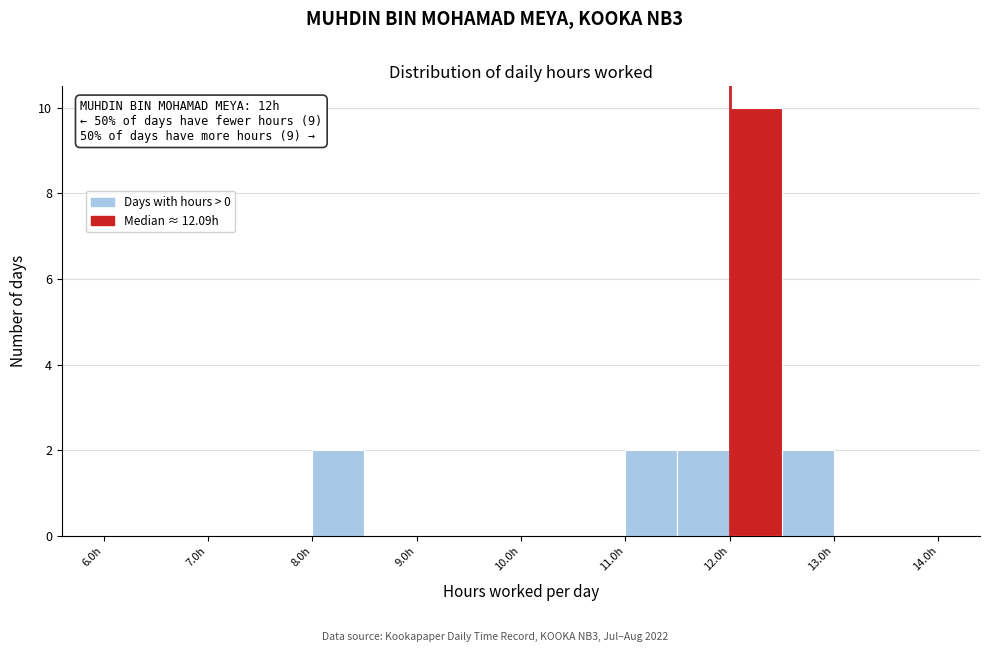

Which range on the x-axis has the tallest bar?

12.0 to 12.5